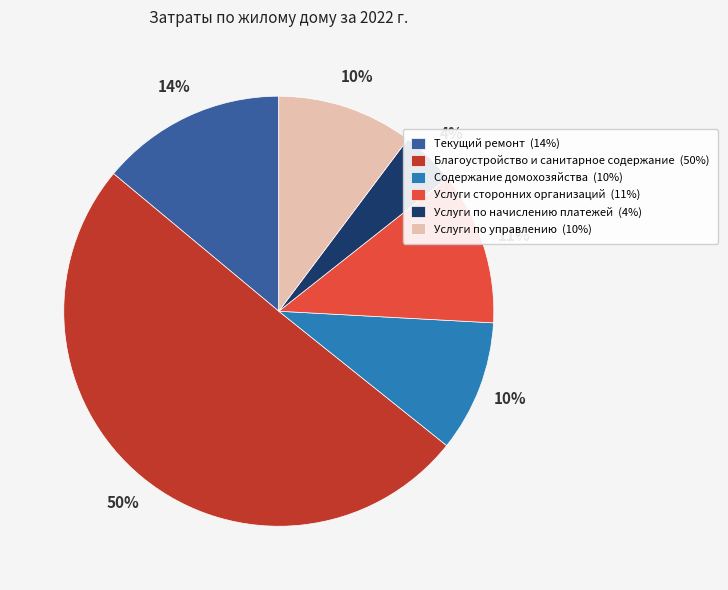

True or false: Содержание домохозяйства accounts for 10% of the total.

True